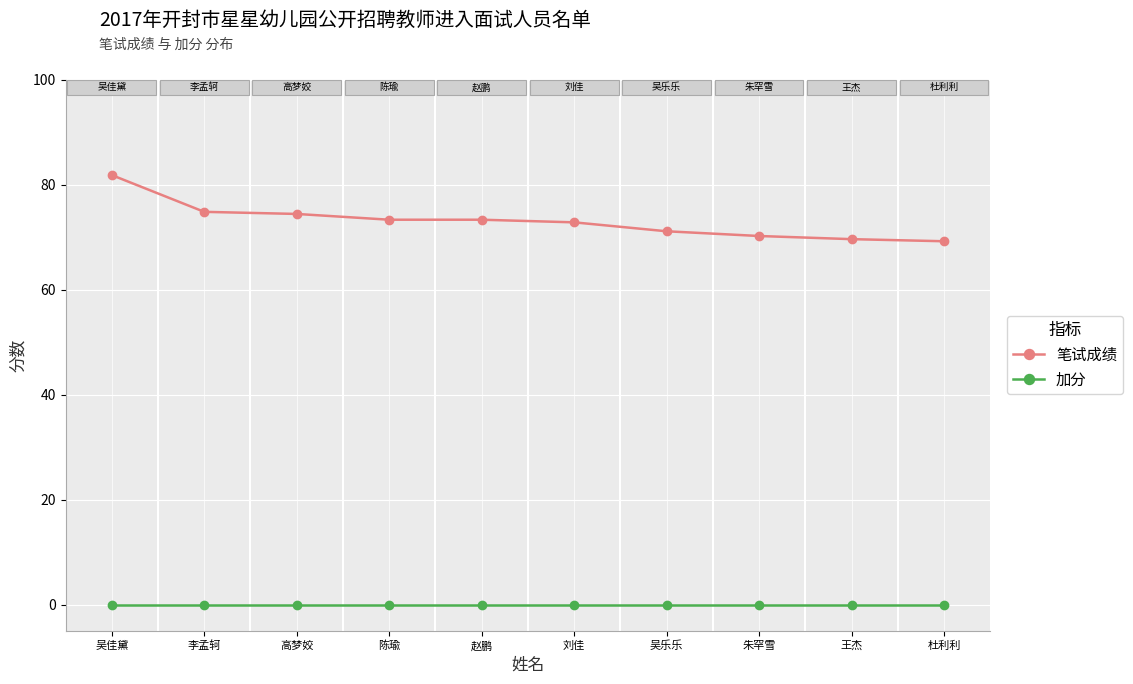

True or false: 加分 and 笔试成绩 intersect in this chart.

False